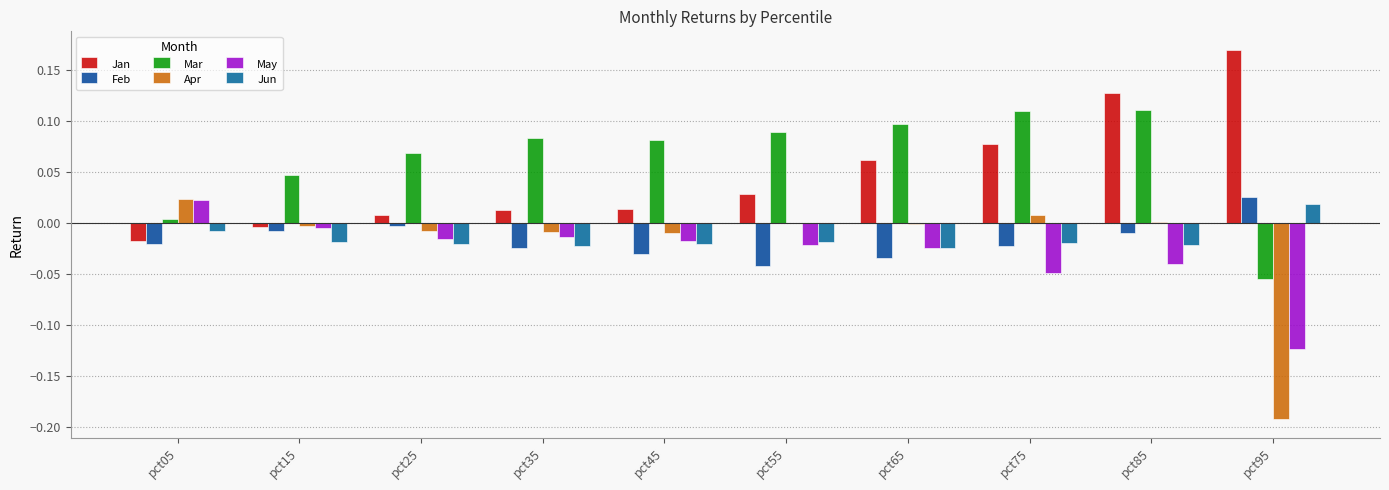

The value of May at pct55 is -0.0. True or false?

True